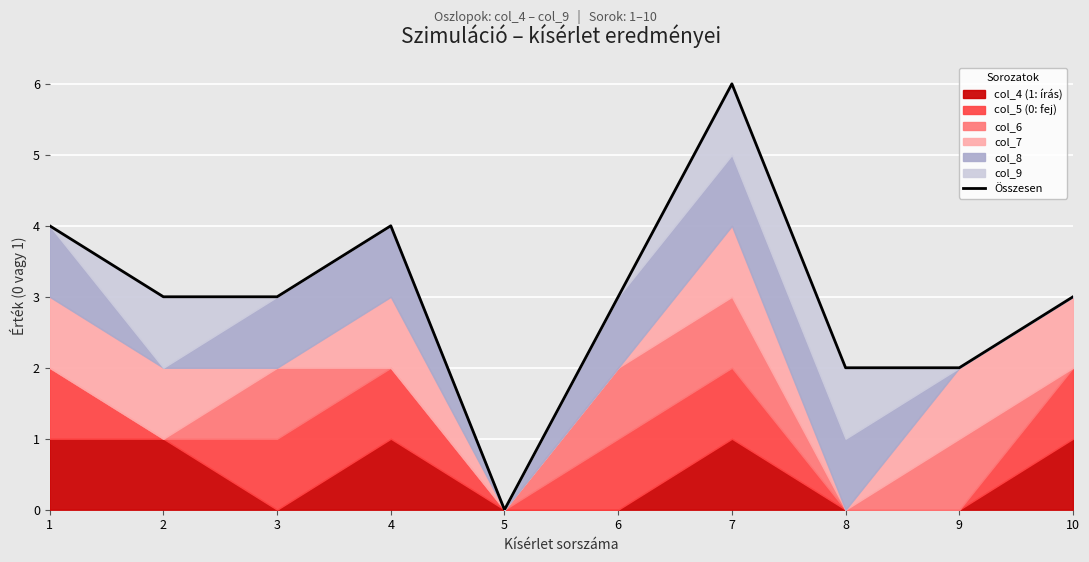

What is the sum of the values at 9 and 6?

5